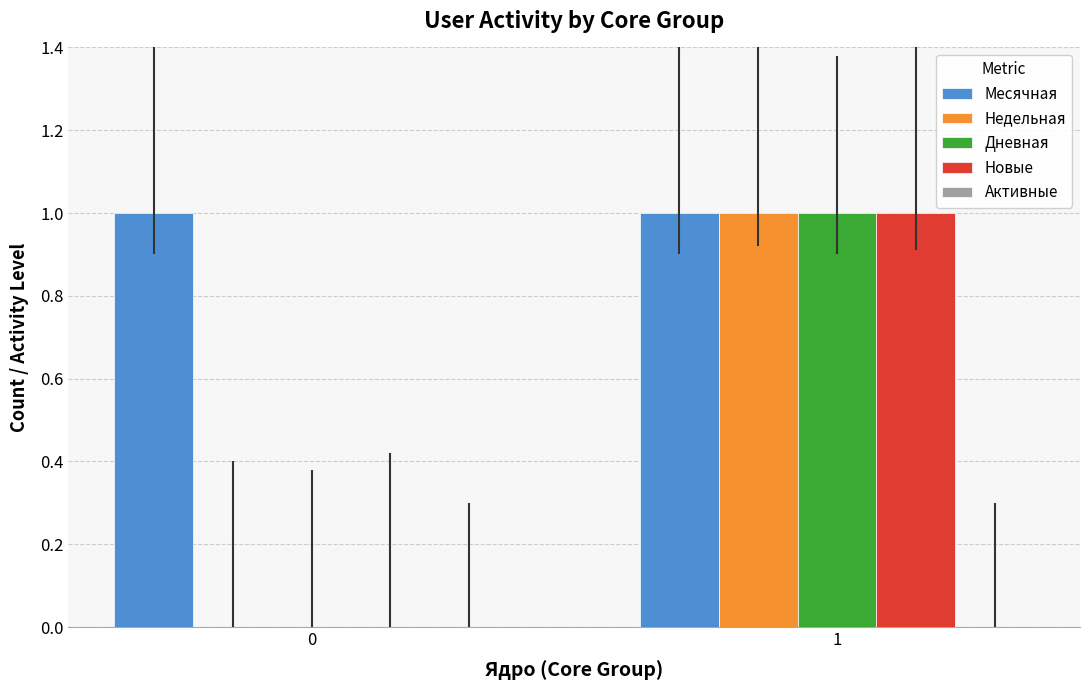

What is the total value across all series at 0?

1